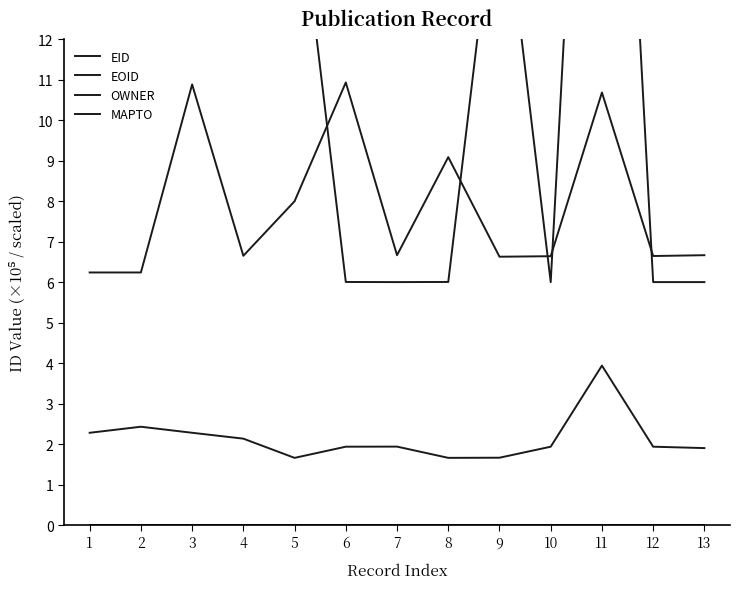

How many series are shown in this chart?

4